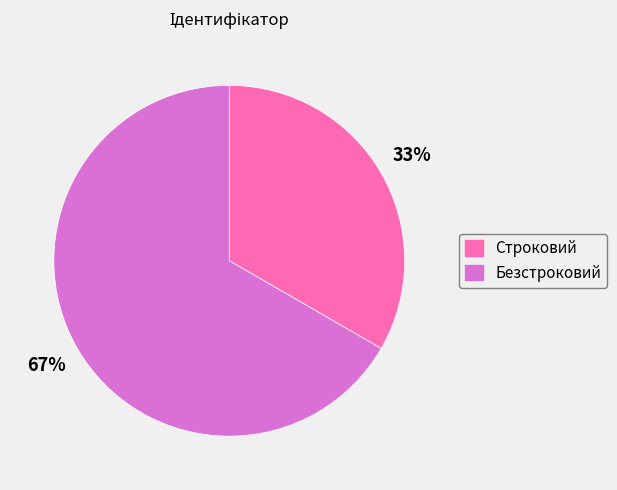

The Строковий slice represents 24% of the pie. True or false?

False